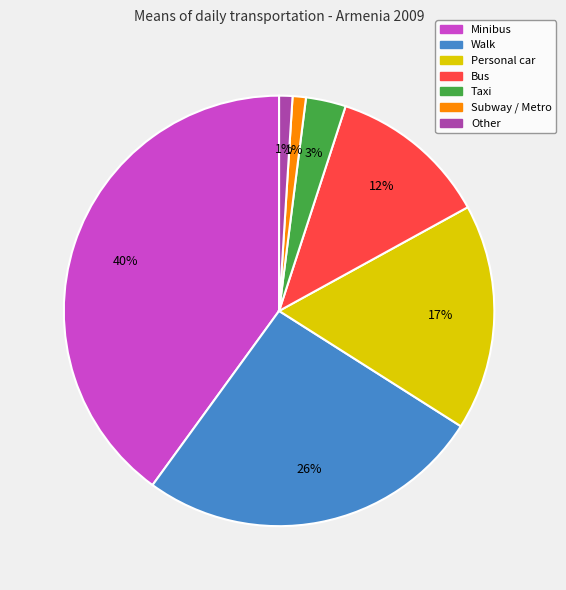

Is it true that Personal car is 17% of the pie?

True